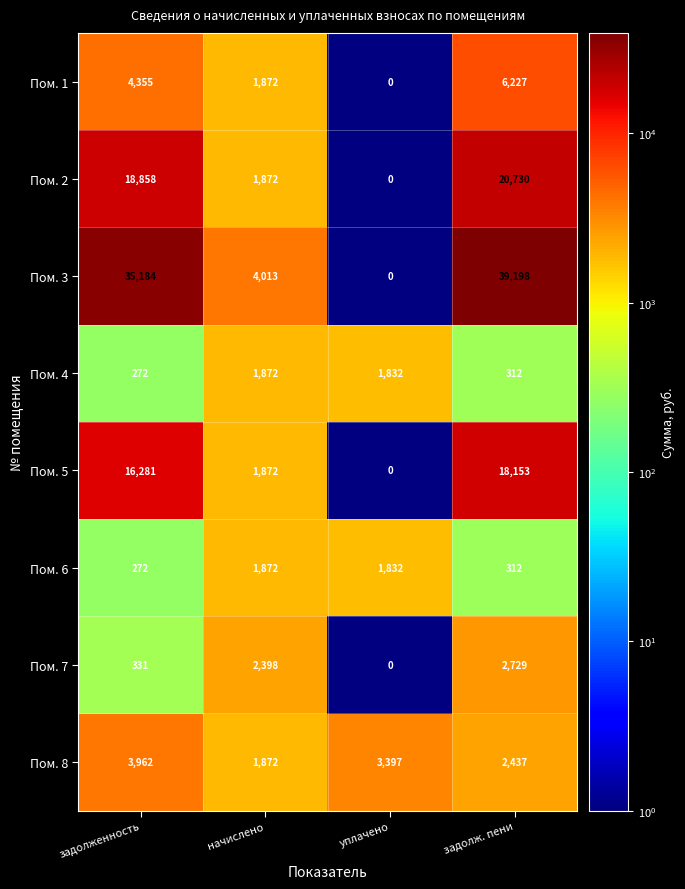

At which category is the sum across all series the highest?

задолж. пени